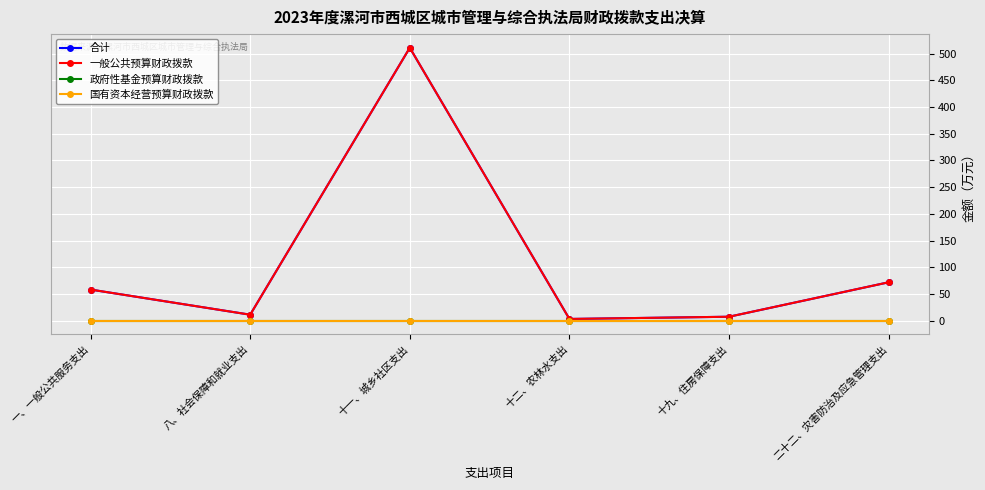

Between 十九、住房保障支出 and 八、社会保障和就业支出, which is larger?

八、社会保障和就业支出